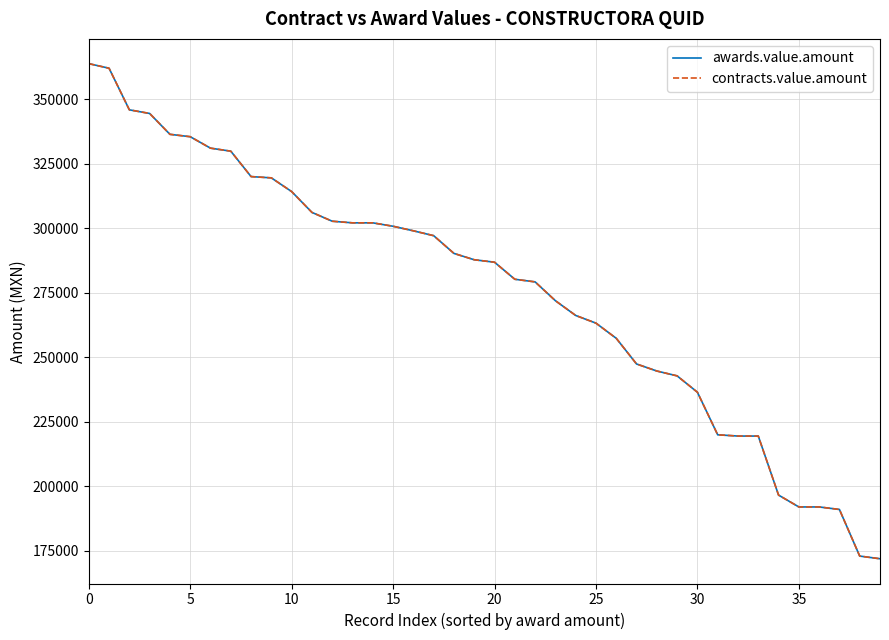

Does the chart display data point markers on the line(s)?

No